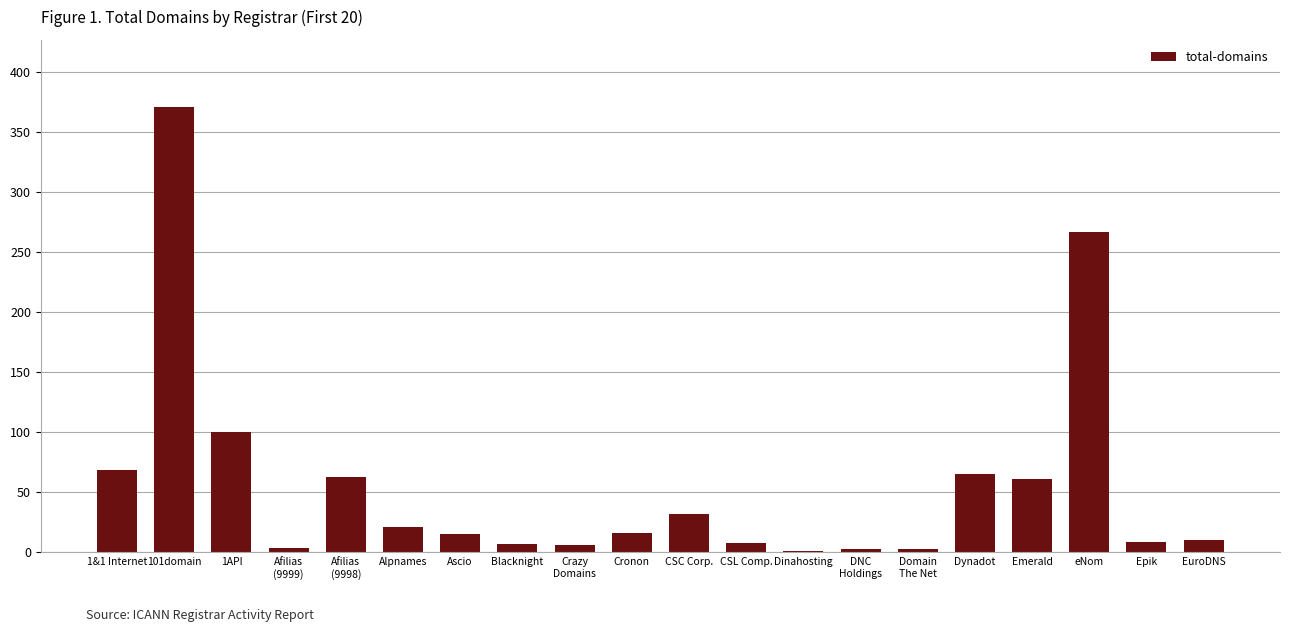

What is the maximum value shown in the chart?

371